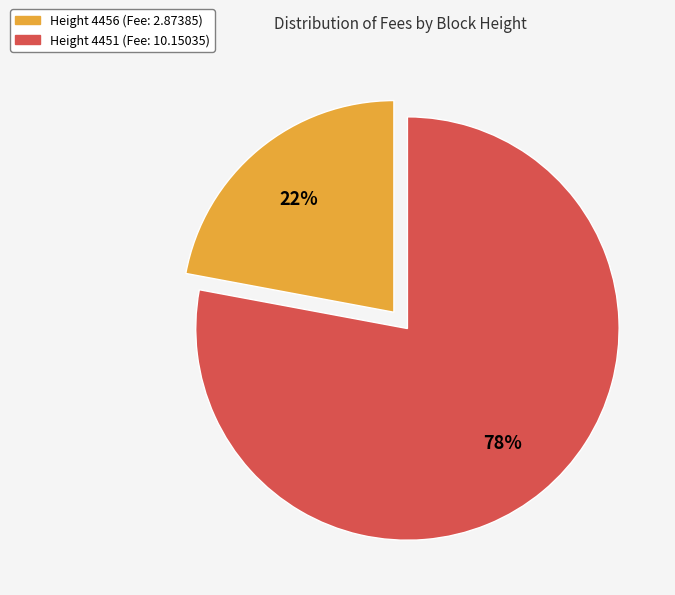

Is Height 4456 (Fee: 2.87385) the majority of the pie?

No